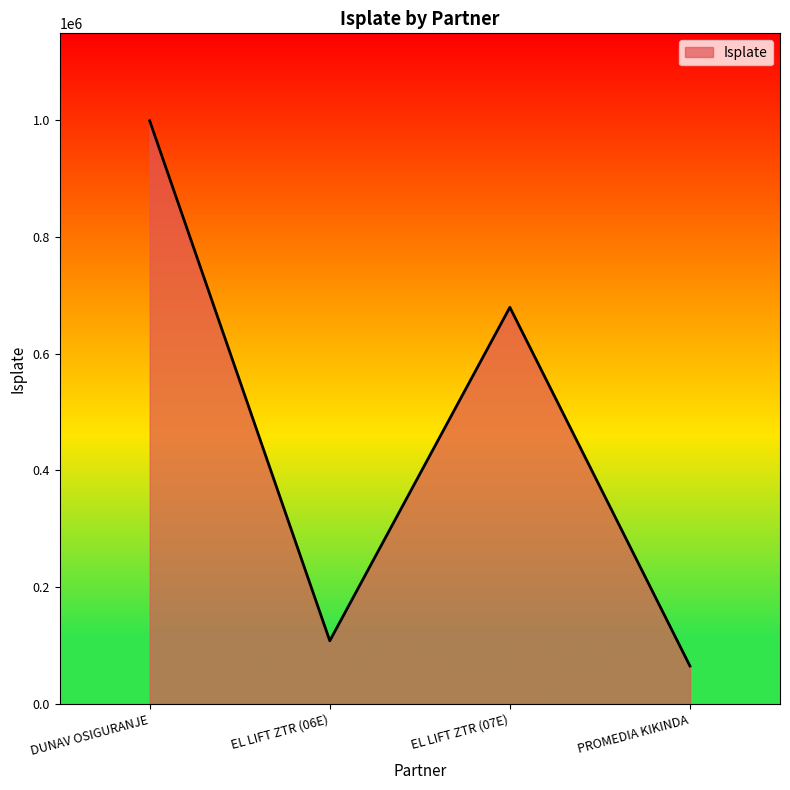

Reading left to right, what are all the values shown in this chart?

DUNAV OSIGURANJE=998651.2	EL LIFT ZTR (06E)=108000.0	EL LIFT ZTR (07E)=679200.0	PROMEDIA KIKINDA=64800.0